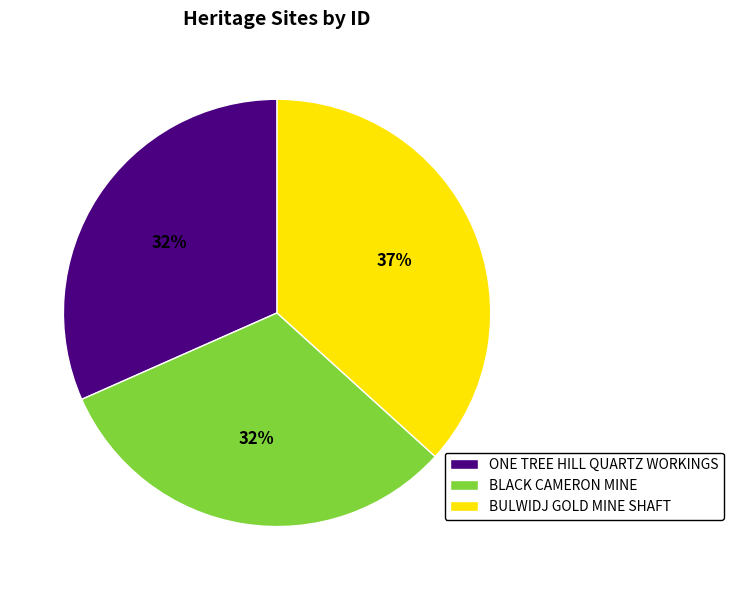

Does ONE TREE HILL QUARTZ WORKINGS represent more than half of the total?

No